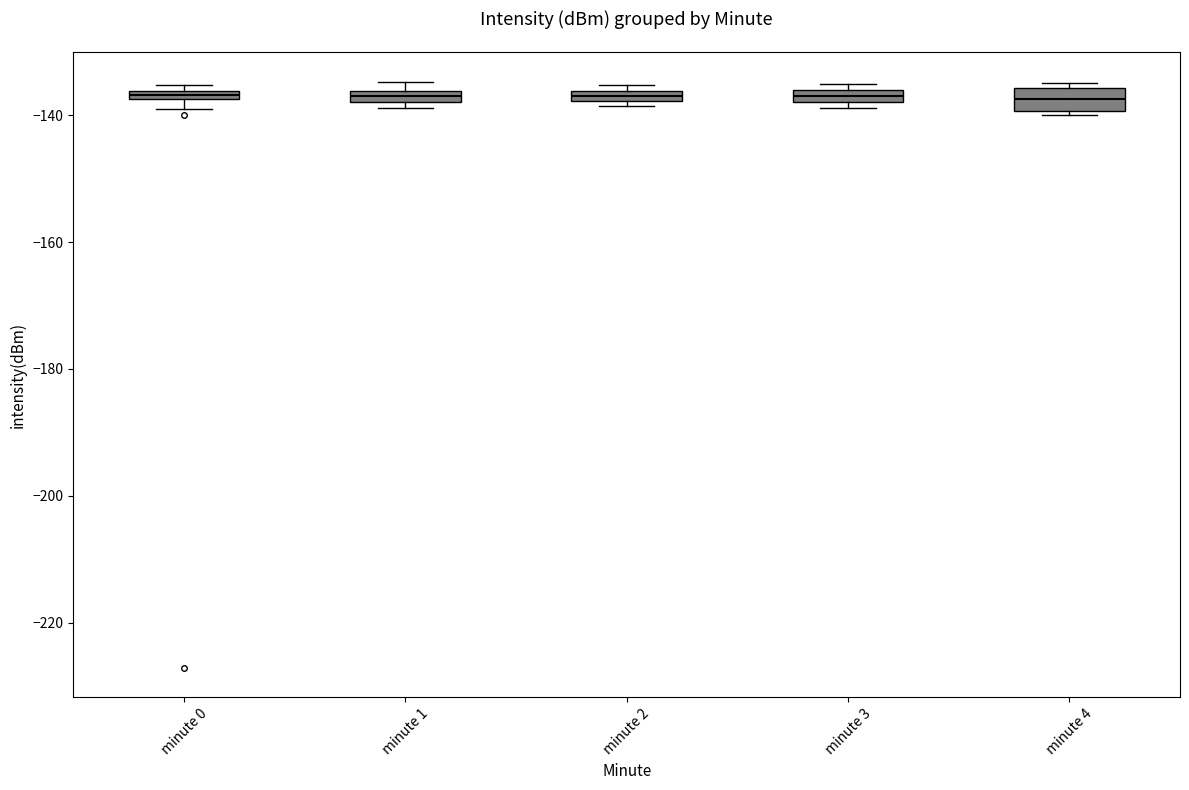

Where is the lower edge of the box for minute 2 on the y-axis? The values are not printed on the chart, so give them approximately, as read against the axis.

-138